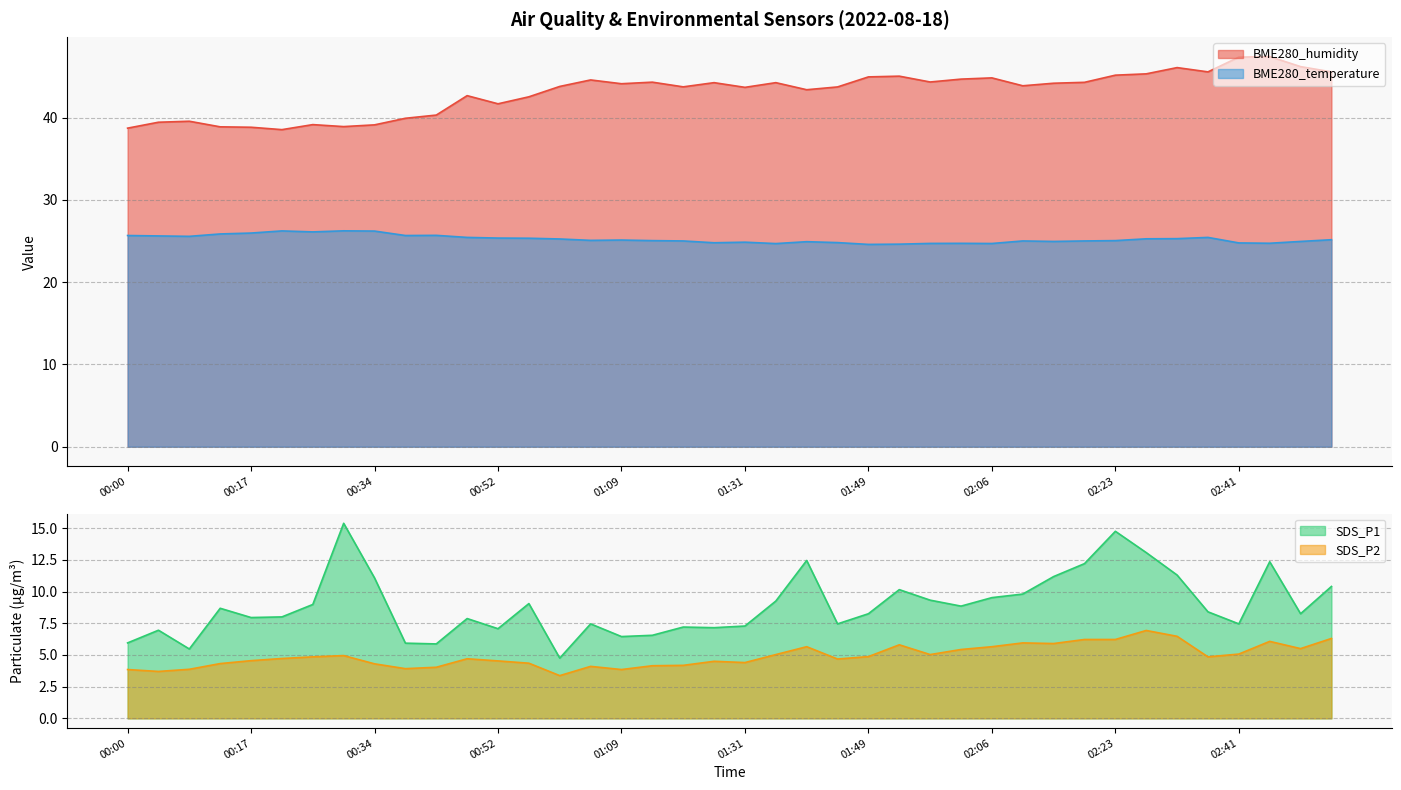

The BME280_humidity series shows 39.6 at 00:09. True or false?

True